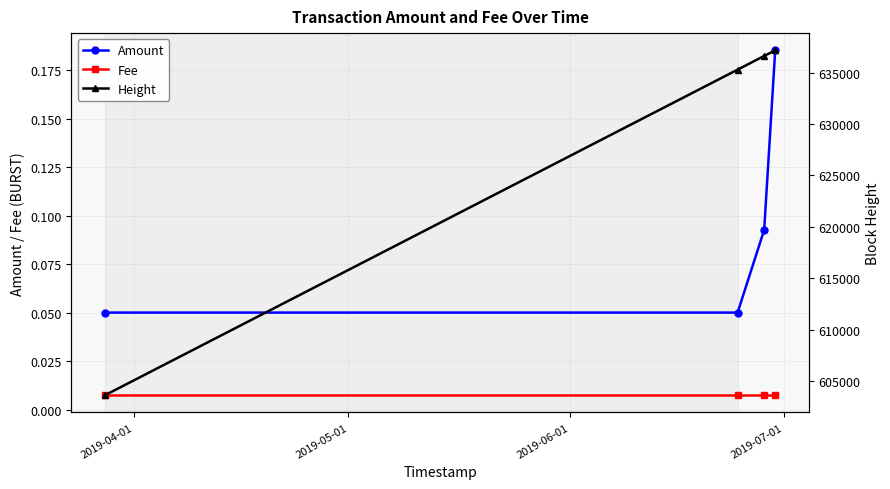

Reading right to left, list all the values displayed in this chart.

Amount: 0.2	0.1	0.1	0.1
Fee: 0.0	0.0	0.0	0.0
Height: 637160.0	636617.0	635282.0	603626.0